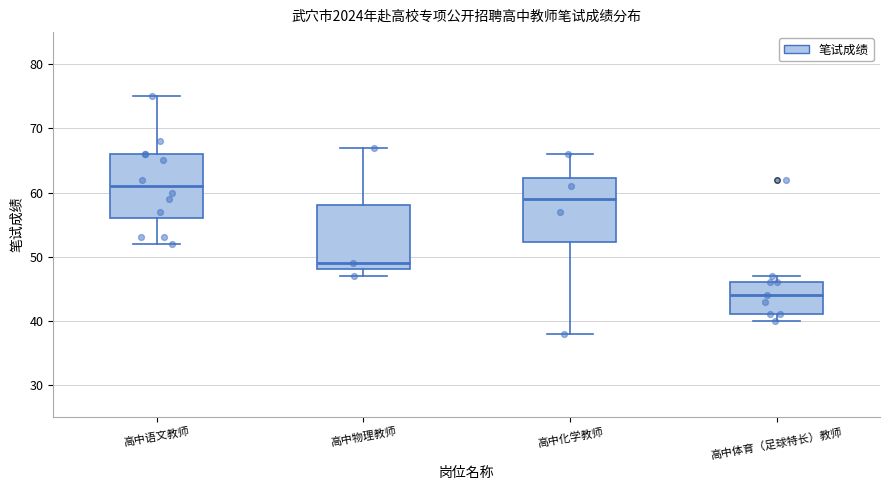

Where does the median line of the box for 高中语文教师 sit on the y-axis? The values are not printed on the chart, so give them approximately, as read against the axis.

61